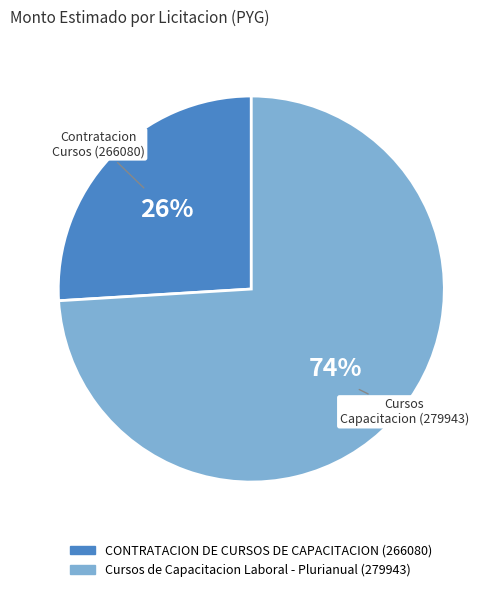

To the nearest percent, what portion does CONTRATACION DE CURSOS DE CAPACITACION (266080) represent?

26%